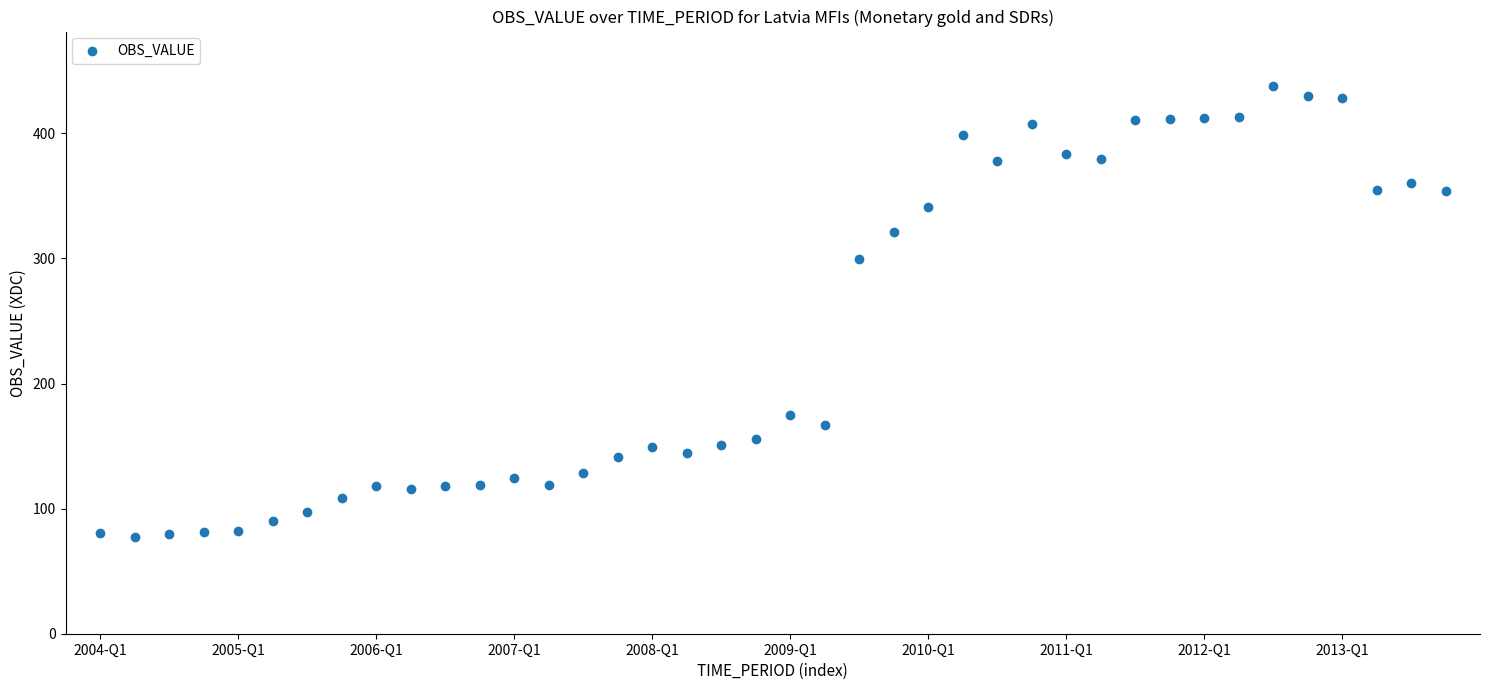

What Y value in the scatter plot is closest to 257?

299.8